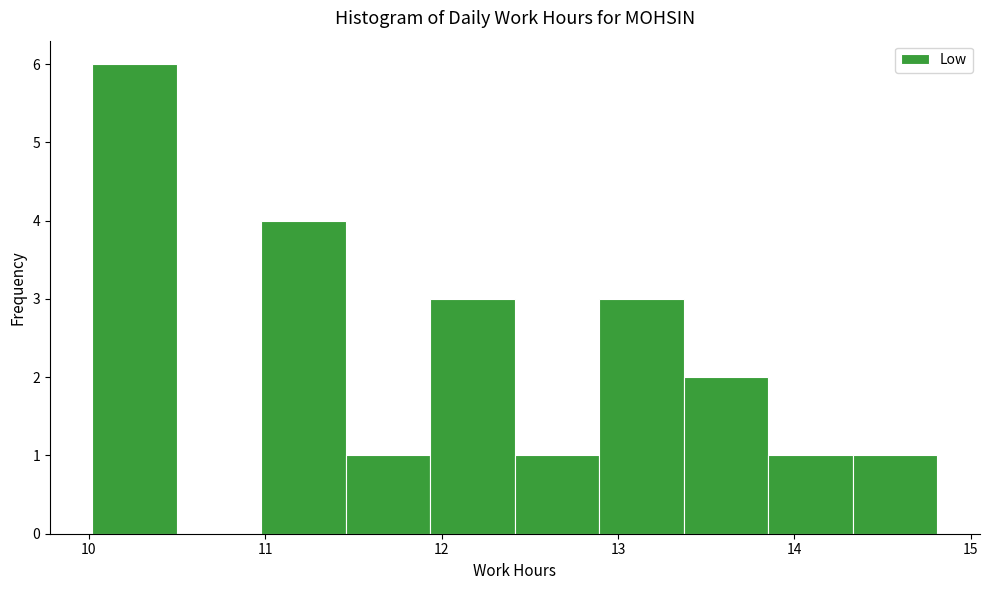

Over which range of the x-axis is the bar tallest?

10.0 to 10.5